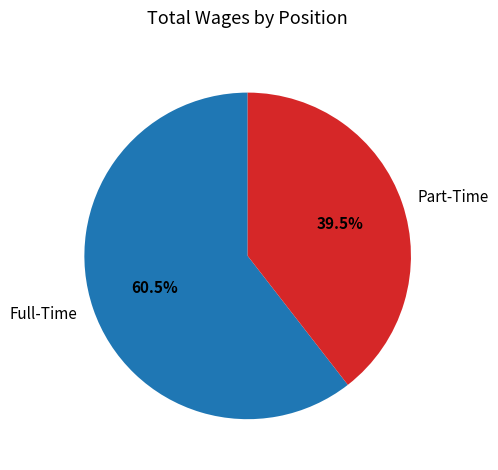

Rank the categories by value from lowest to highest.

Part-Time, Full-Time